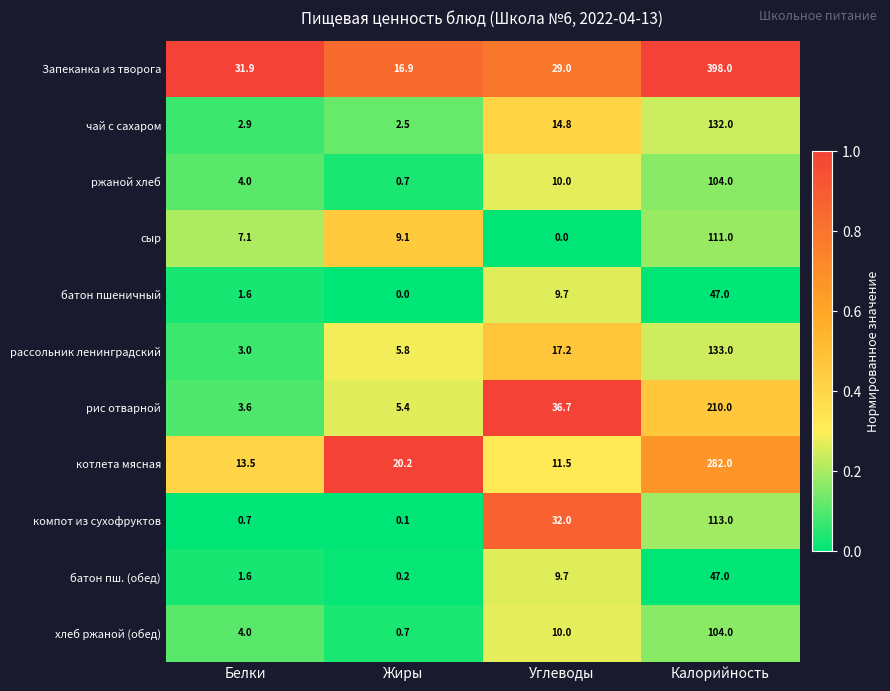

Which series has the widest spread of values?

Запеканка из творога